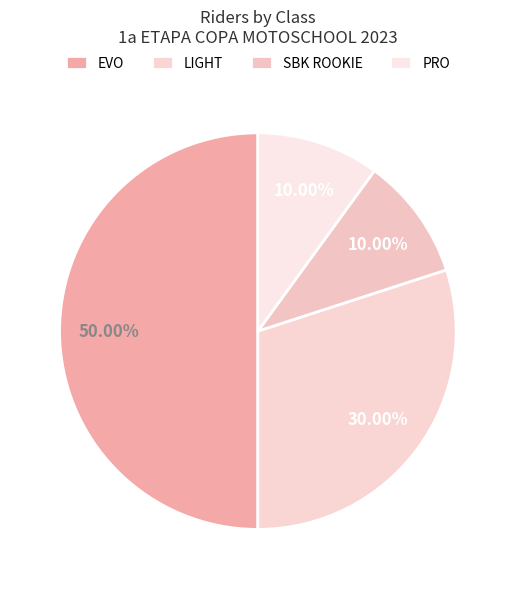

Approximately how many times larger is the value at EVO compared to PRO?

5.0